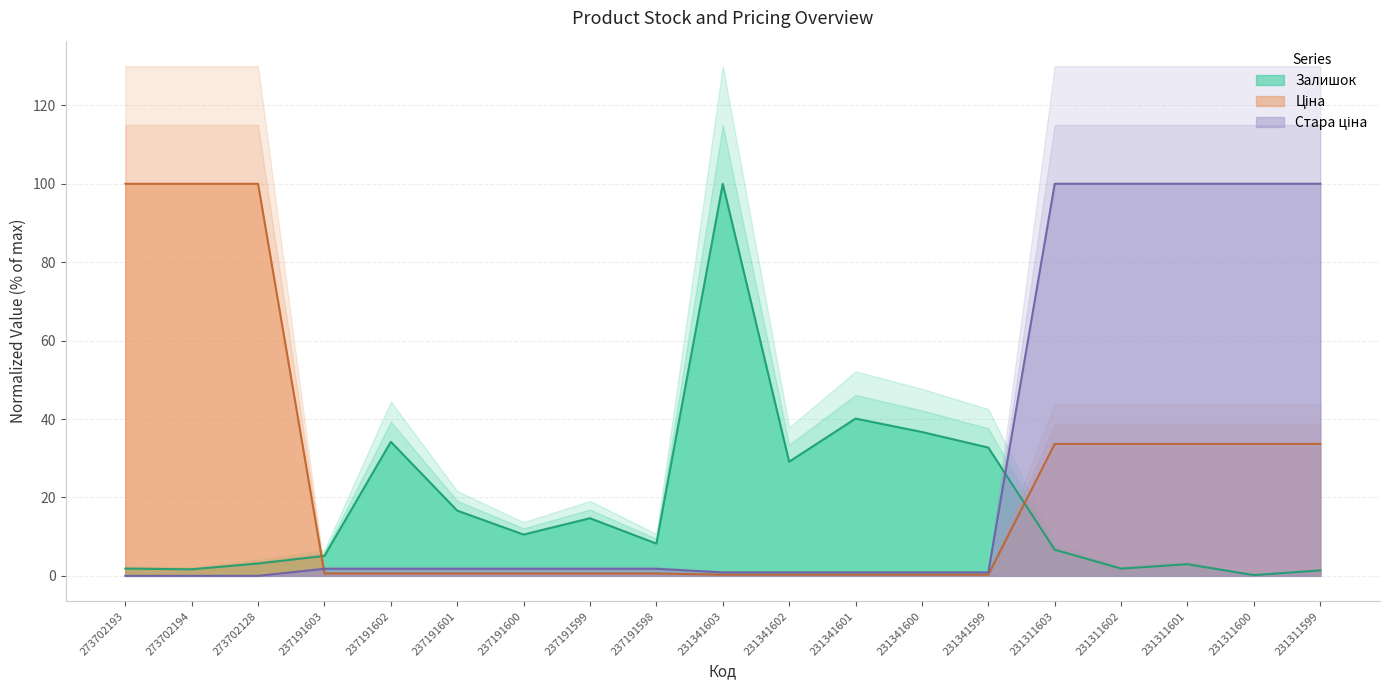

Between 237191600 and 237191599, which series saw the biggest shift?

Залишок